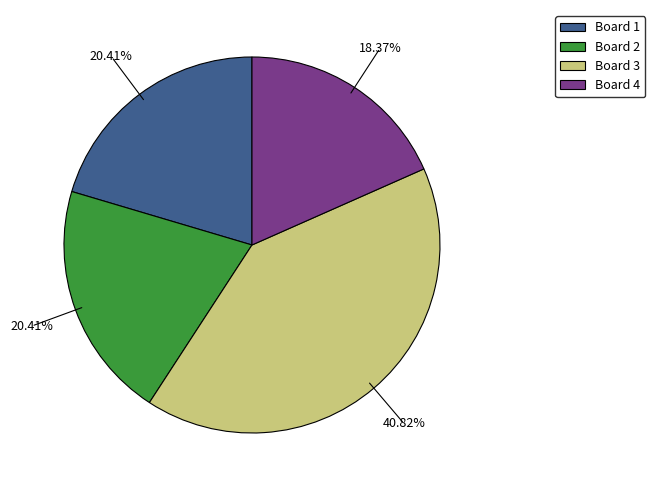

Does Board 1 represent more than half of the total?

No